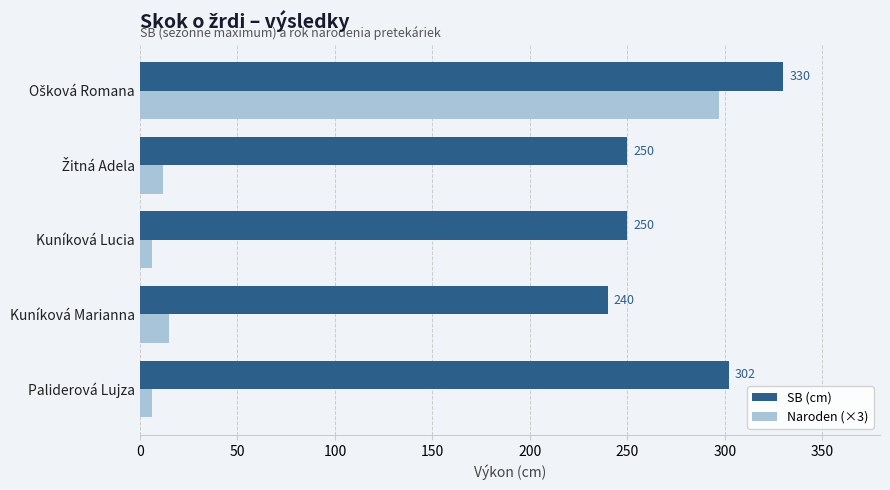

The value of SB (cm) at Kuníková Lucia is 250. True or false?

True